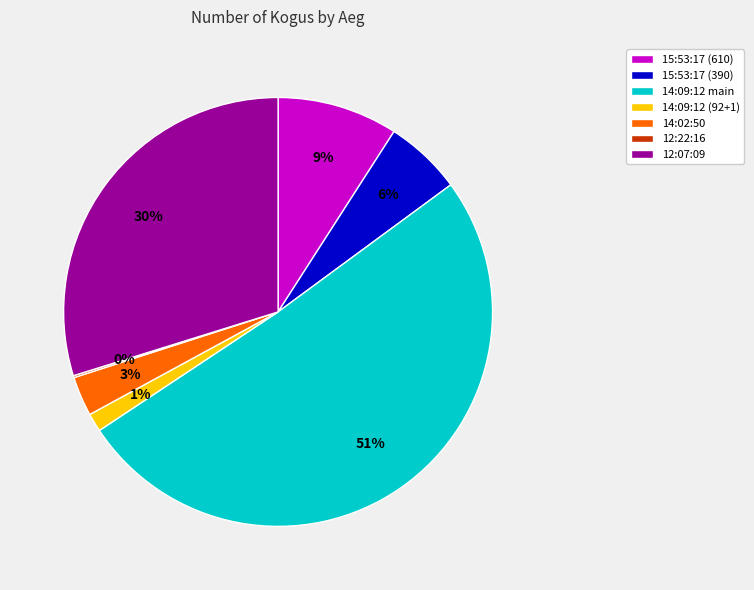

Approximately how many times larger is the value at 14:09:12 main compared to 14:02:50?

17.0